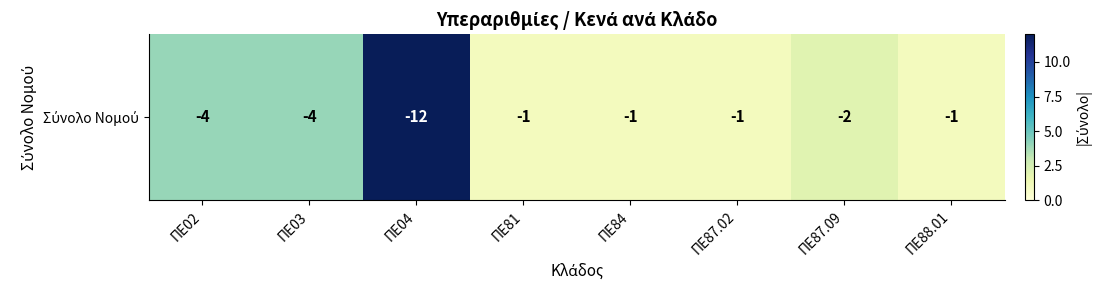

Reading left to right, what are all the values shown in this chart?

ΠΕ02=4	ΠΕ03=4	ΠΕ04=12	ΠΕ81=1	ΠΕ84=1	ΠΕ87.02=1	ΠΕ87.09=2	ΠΕ88.01=1